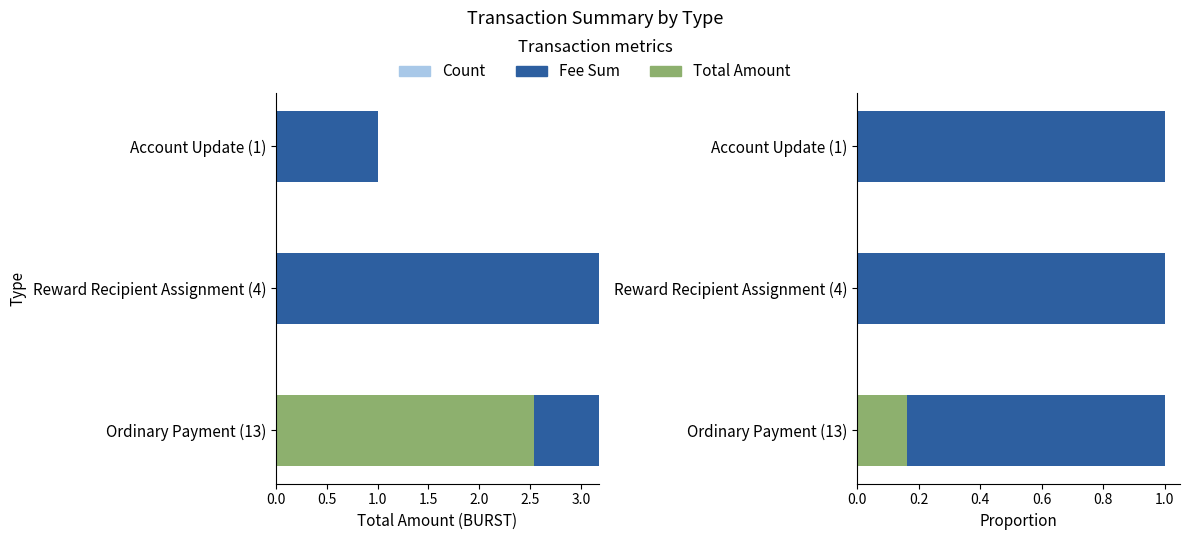

Which series changed the most between Ordinary Payment (13) and Reward Recipient Assignment (4)?

Total Amount